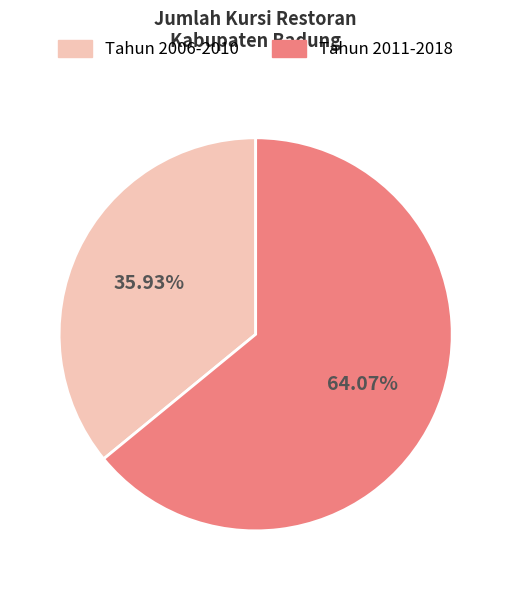

Approximately how many times larger is the value at Tahun 2006-2010 compared to Tahun 2011-2018?

0.6